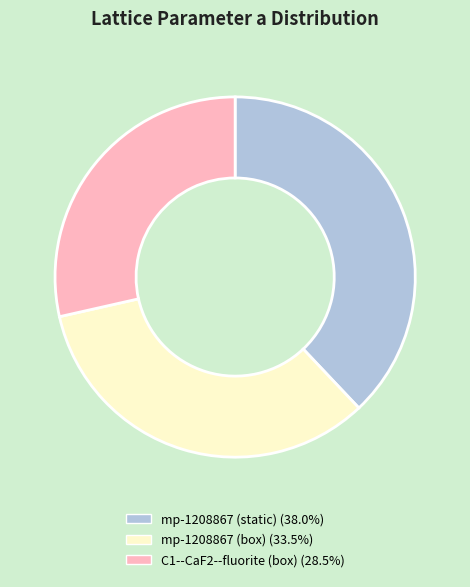

Do mp-1208867 (box) and C1--CaF2--fluorite (box) together represent more than half of the pie?

Yes